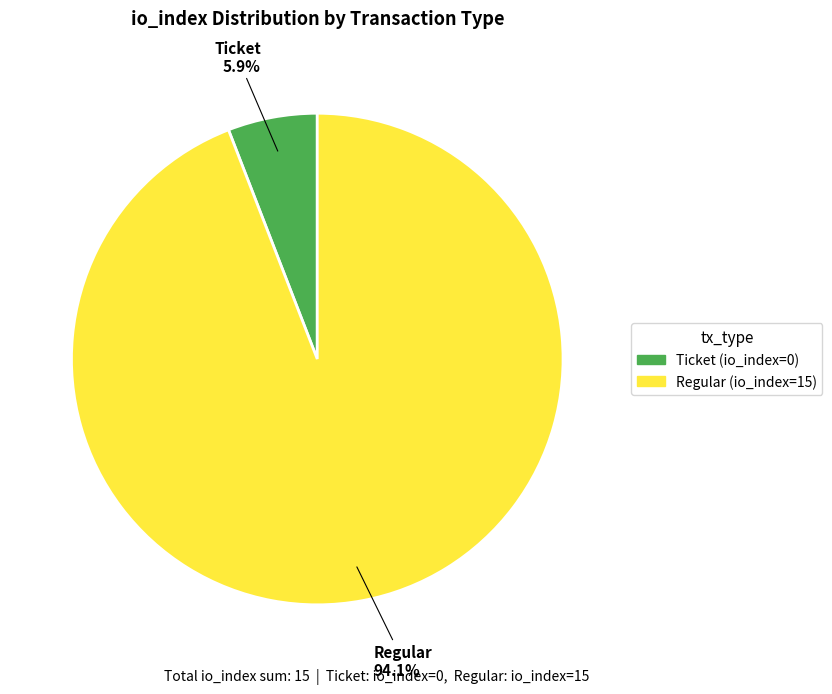

Count the number of slices in the pie.

2